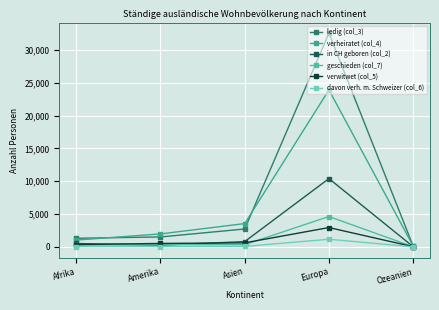

Is it true that ledig (col_3) equals 4872 at Asien?

False